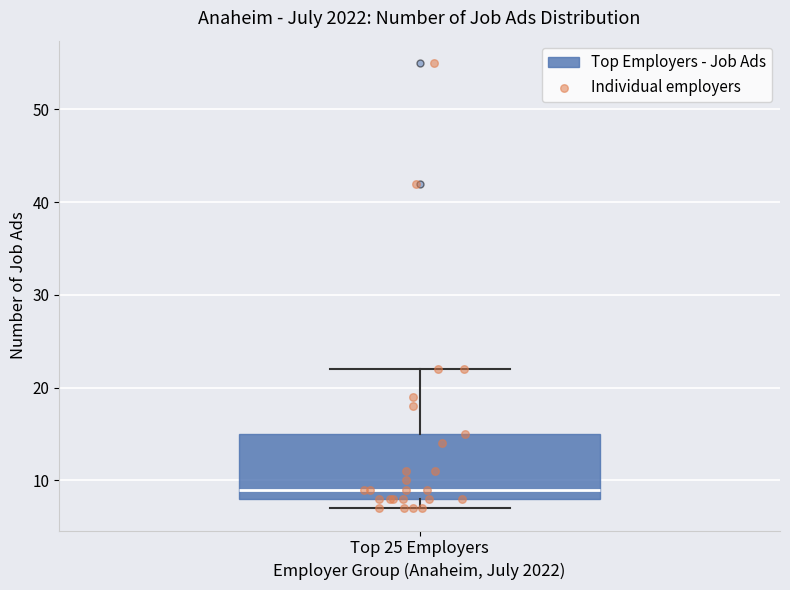

Where is the lower edge of the box for Top 25 Employers on the y-axis? The values are not printed on the chart, so give them approximately, as read against the axis.

8